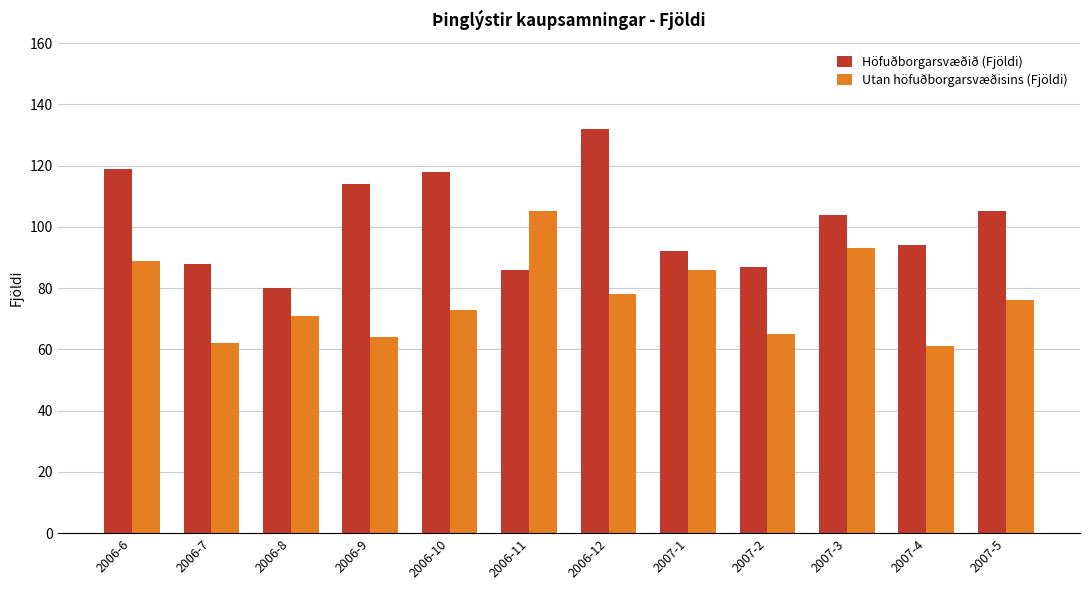

How many bars are there in each group?

2